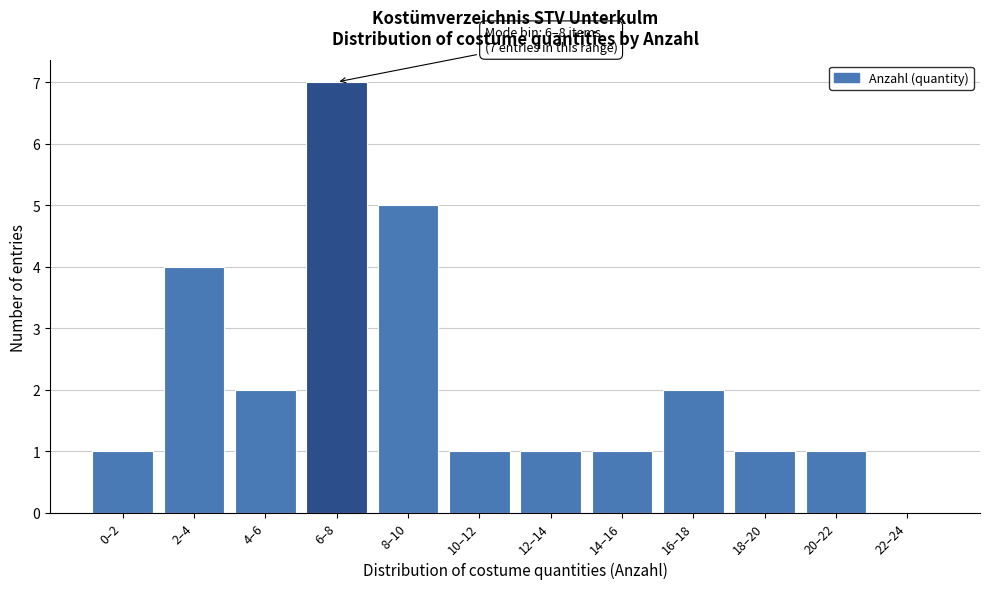

Reading left to right, what are all the values shown in this chart?

0–2=1	2–4=4	4–6=2	6–8=7	8–10=5	10–12=1	12–14=1	14–16=1	16–18=2	18–20=1	20–22=1	22–24=0